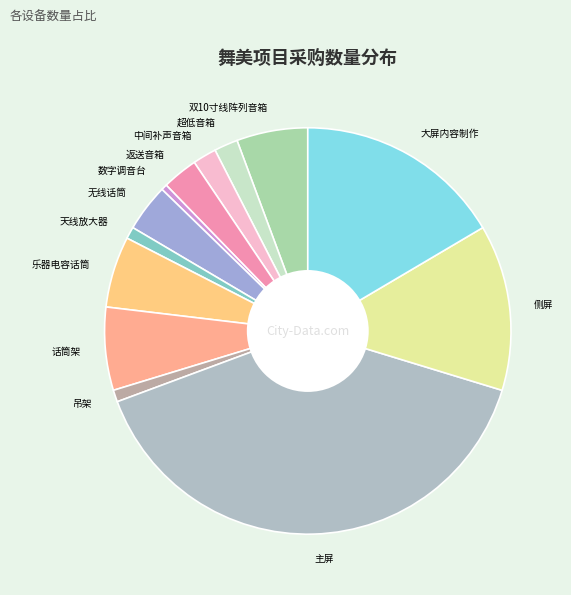

Do 乐器电容话筒 and 中间补声音箱 together represent more than half of the pie?

No